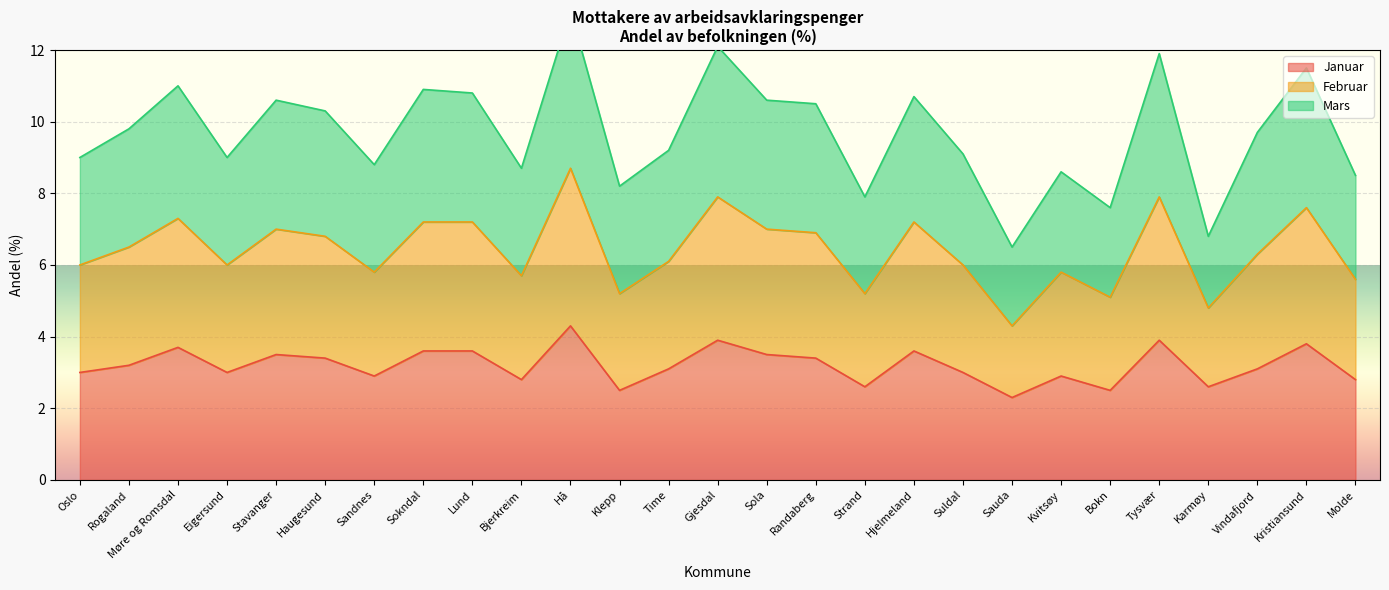

The value of Januar at Karmøy is 0.8. True or false?

False